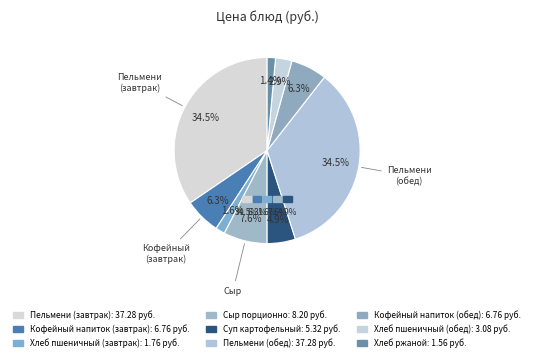

How many slices are in this pie chart?

9